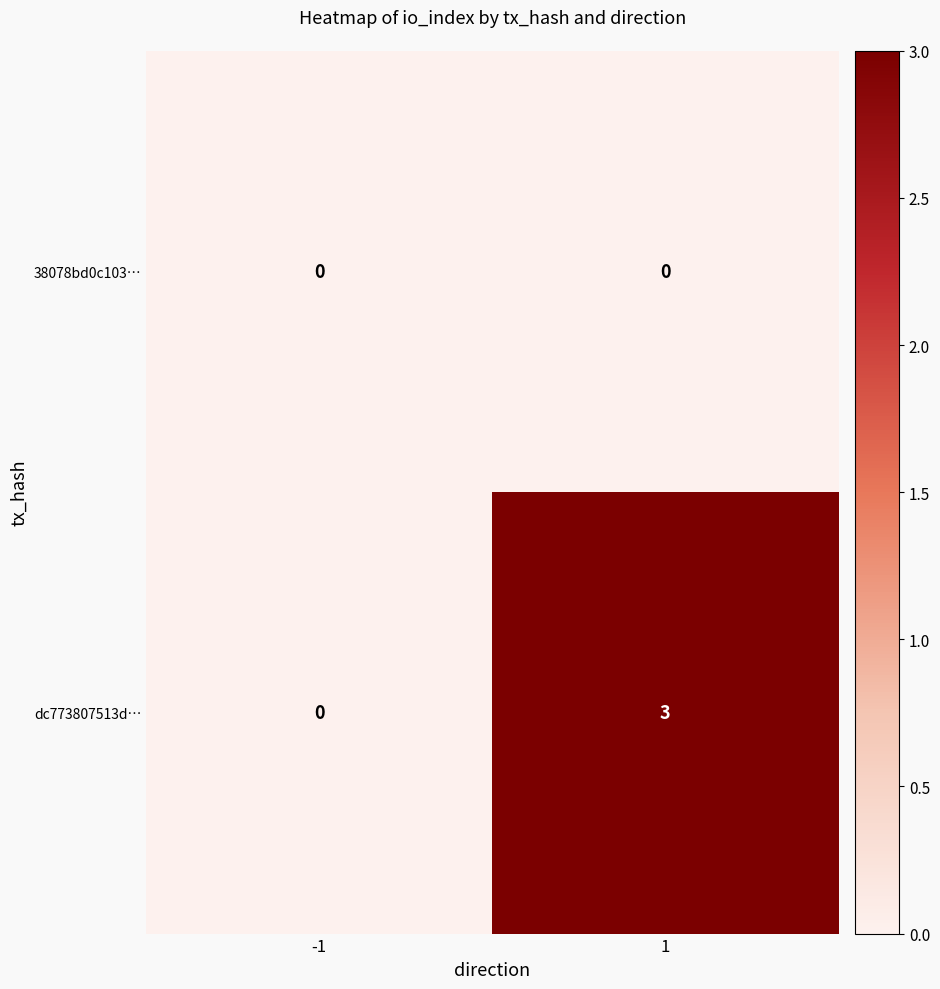

Reading left to right, list all the values displayed in this chart.

38078bd0c103…: -1=0	1=0
dc773807513d…: -1=0	1=3